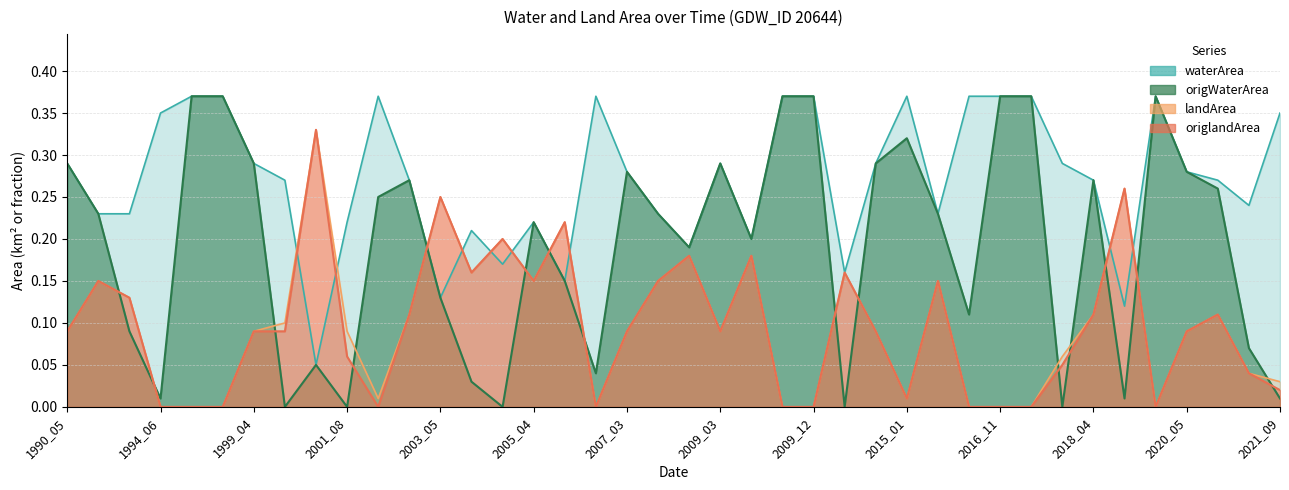

What is the difference between the maximum and second lowest values in the origWaterArea series?

0.4